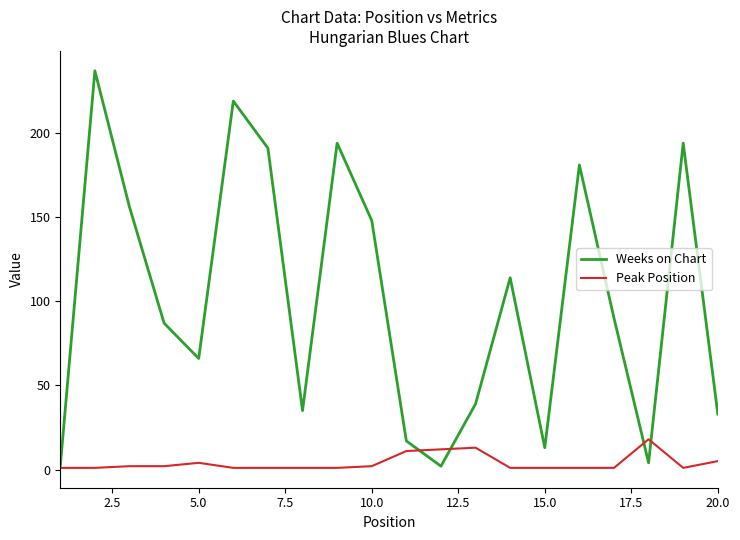

How many values in the Weeks on Chart series are below 90?

10